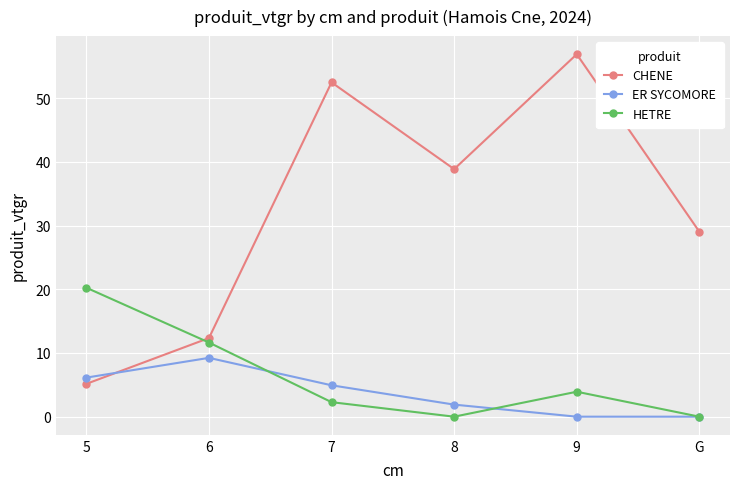

Reading left to right, transcribe all the data shown in this chart.

CHENE: 5.2	12.3	52.5	38.8	56.9	29.0
ER SYCOMORE: 6.1	9.2	4.9	1.9	0.0	0.0
HETRE: 20.2	11.6	2.3	0.0	3.9	0.0